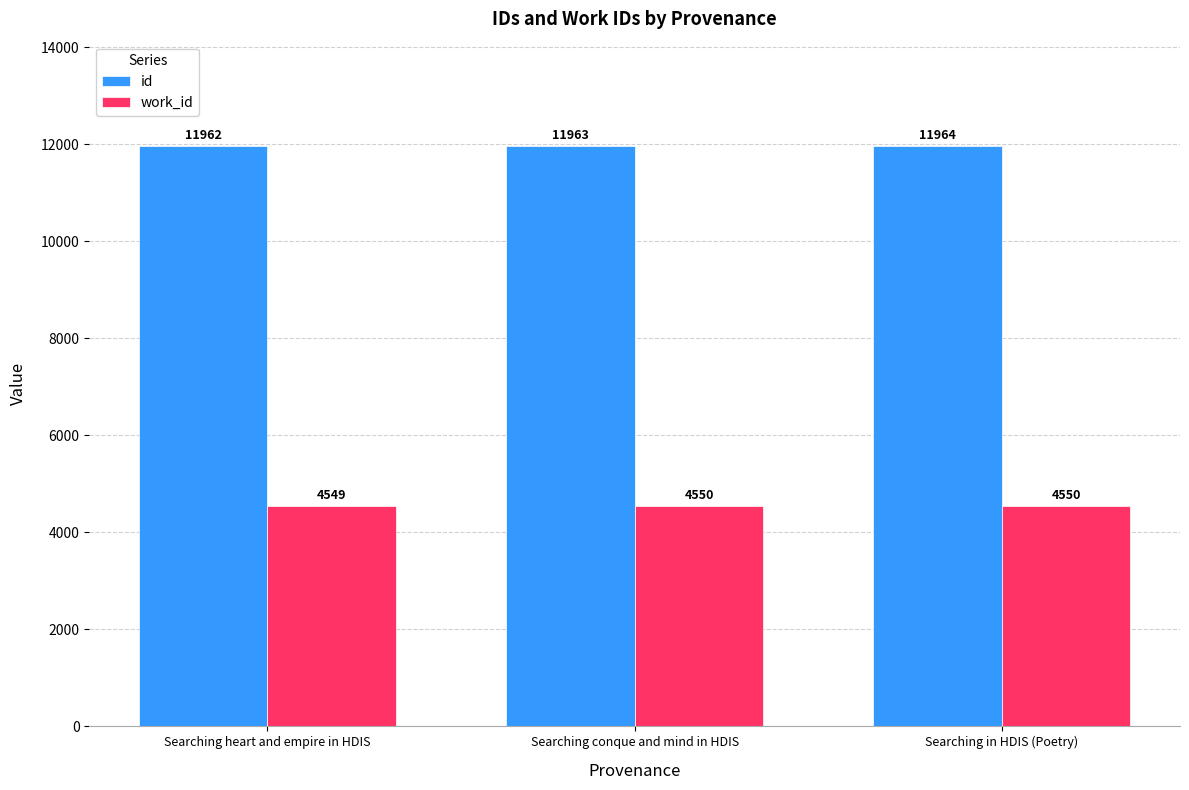

Is it true that id equals 18269 at Searching heart and empire in HDIS?

False